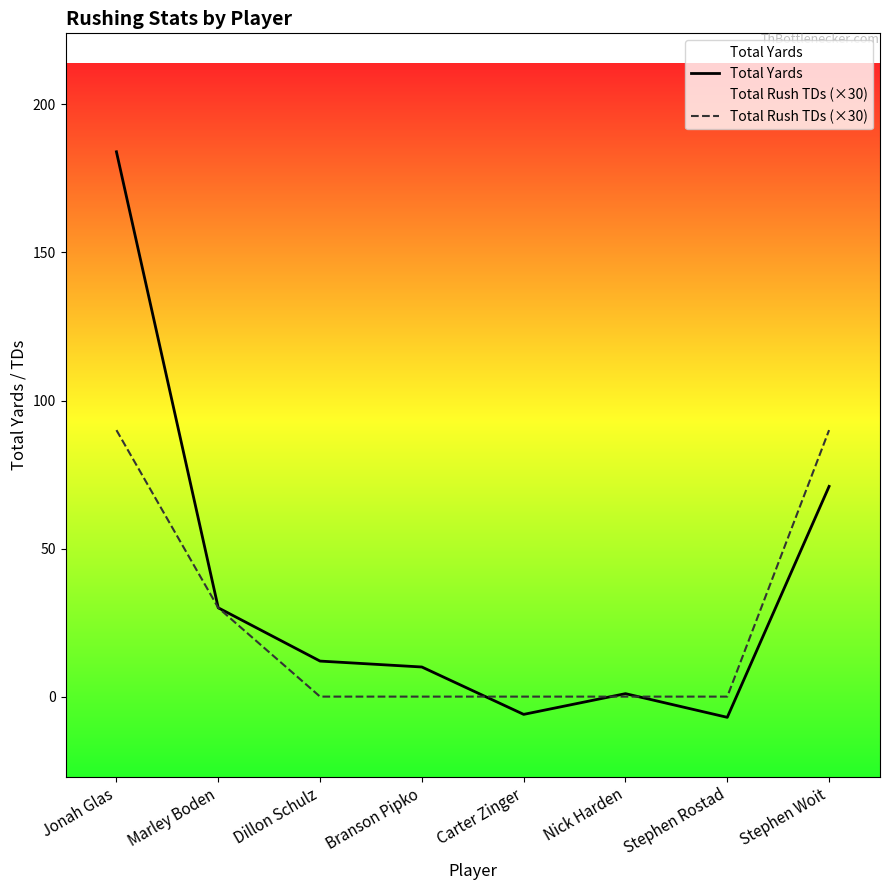

In Total Yards, how many points are higher than both neighbors (excluding endpoints)?

1